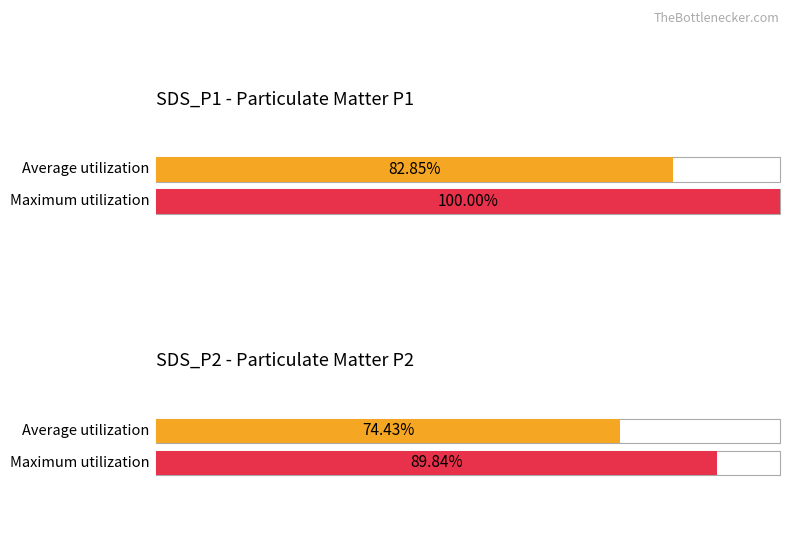

Rank the series by their maximum value, from highest to lowest.

Maximum utilization, Average utilization